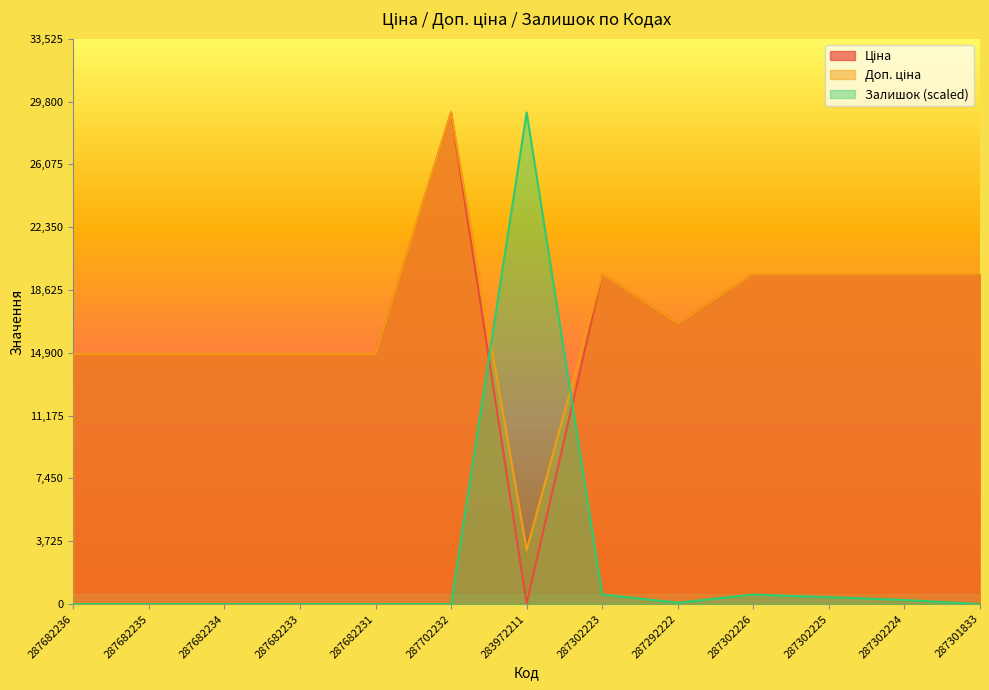

After their last crossing, which series has the higher values: Ціна or Залишок?

Ціна